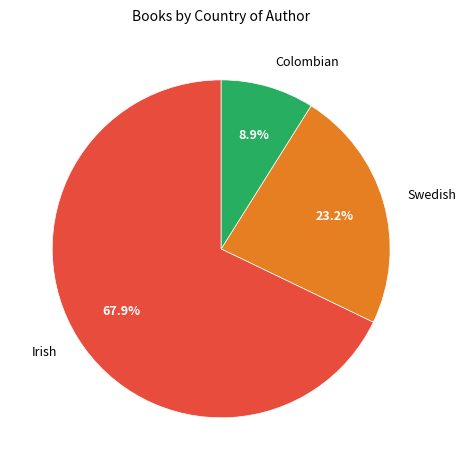

To the nearest percent, what portion does Irish represent?

68%